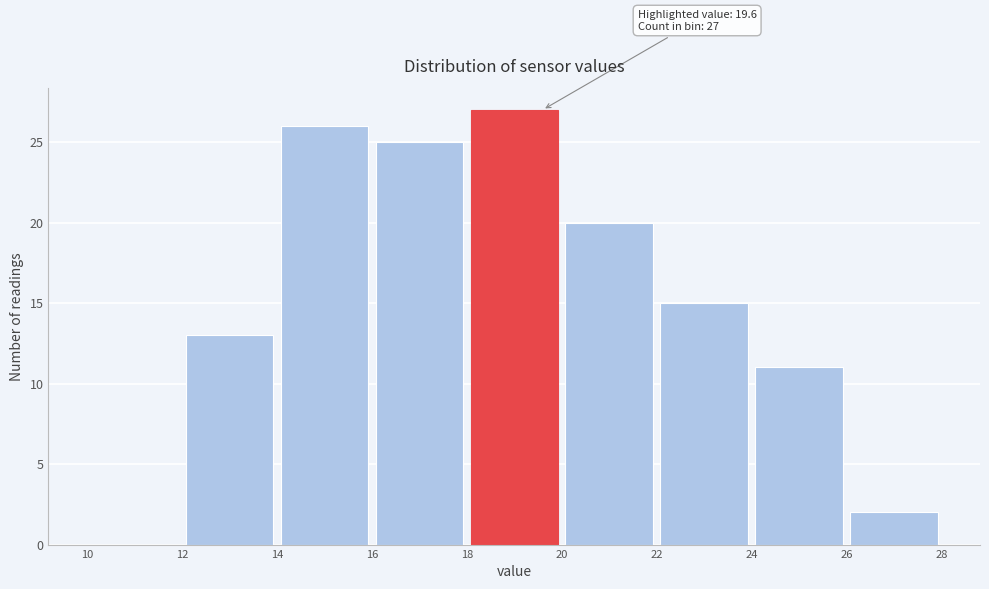

Which range on the x-axis has the tallest bar?

18 to 20